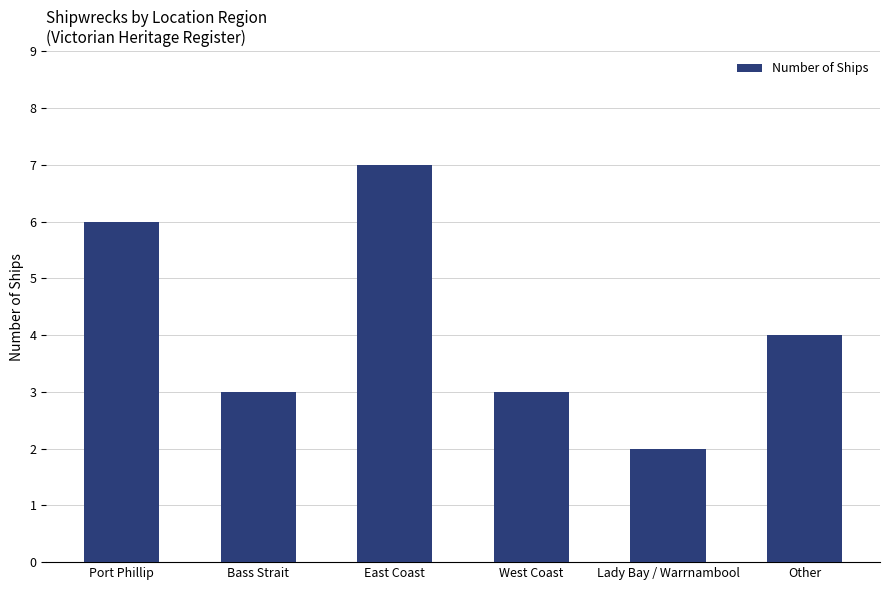

The chart shows a value of 3 at Bass Strait. True or false?

True